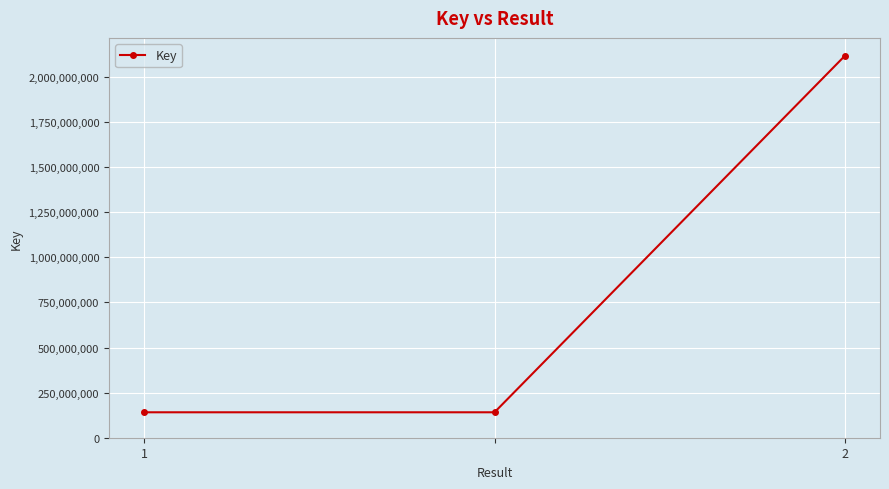

What is the minimum value shown in the chart?

141020288